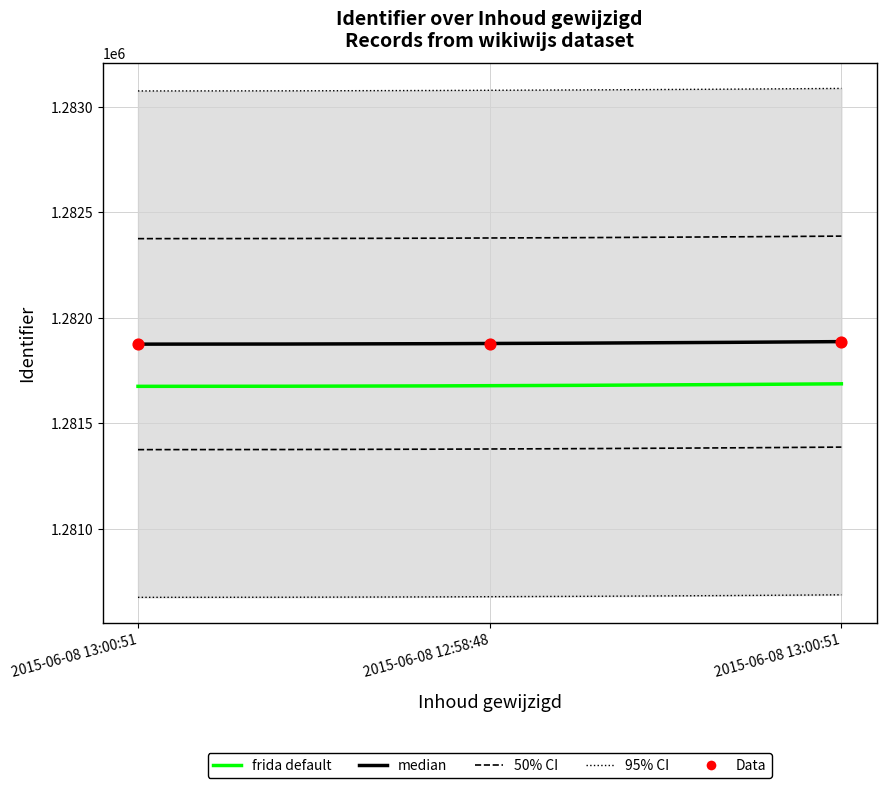

What is the ratio of the value at 2015-06-08 13:00:51 to the value at 2015-06-08 12:58:48?

1.0